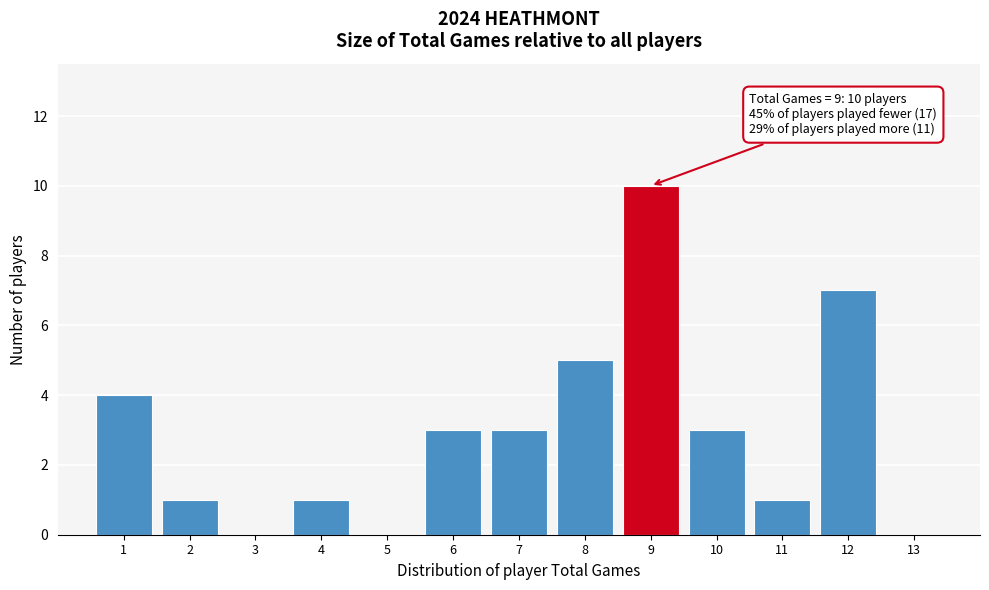

Over which range of the x-axis is the bar tallest?

8.5 to 9.5